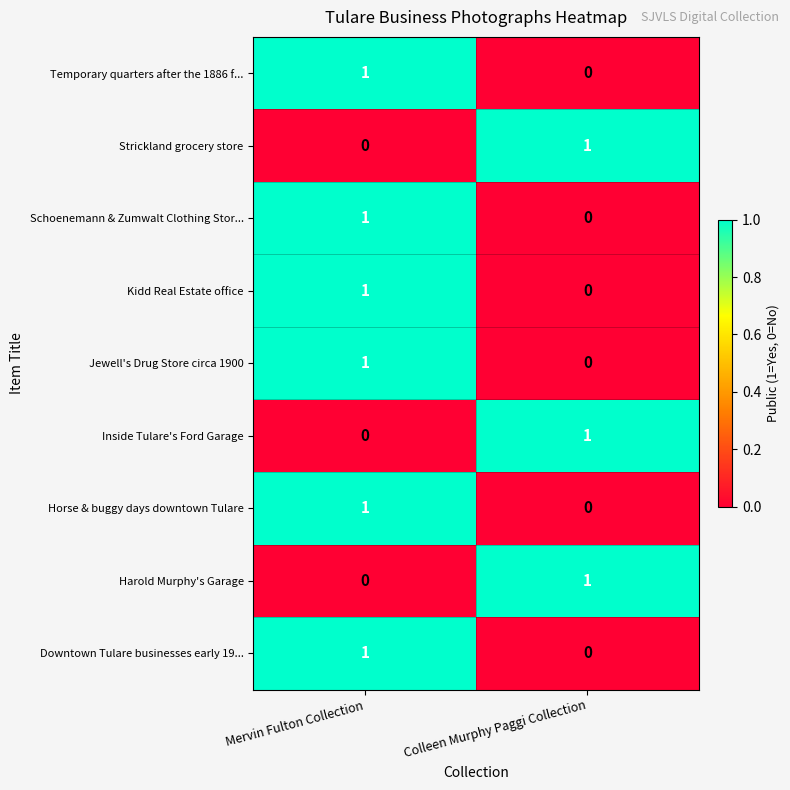

How many distinct data groups are displayed?

9